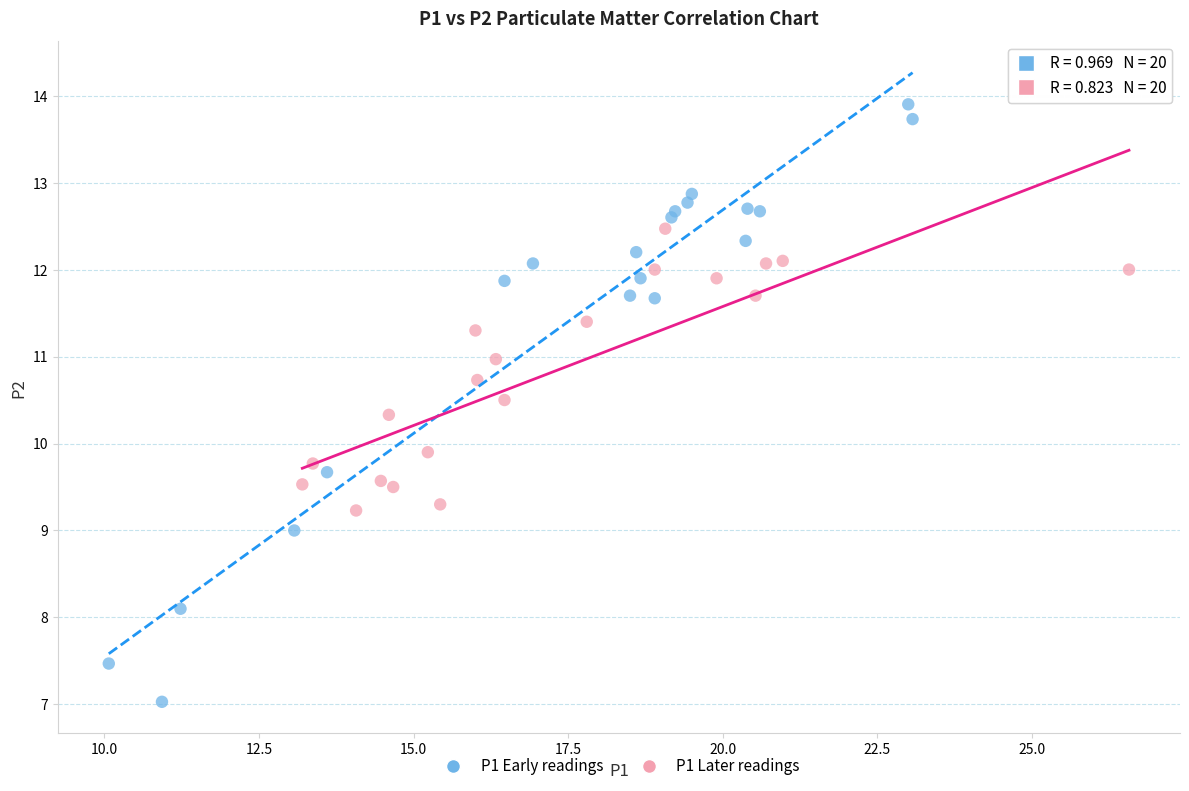

Which series has the widest spread of Y values?

P1 Early readings